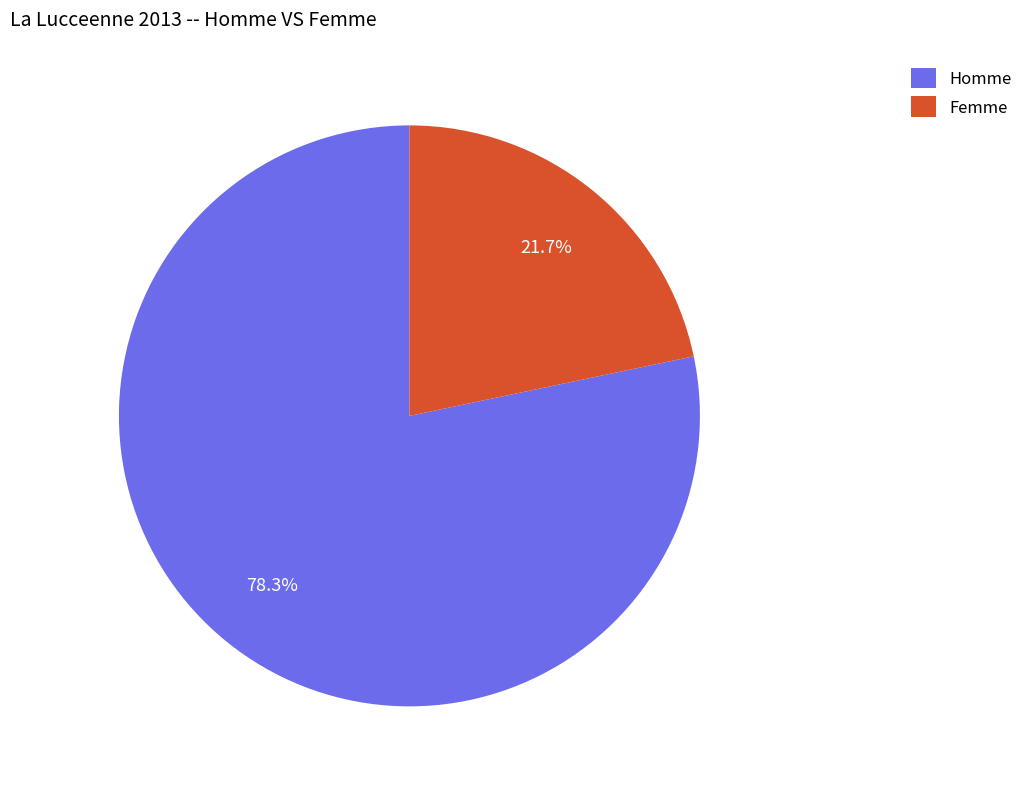

Combined, do Femme and Homme account for over 50%?

Yes